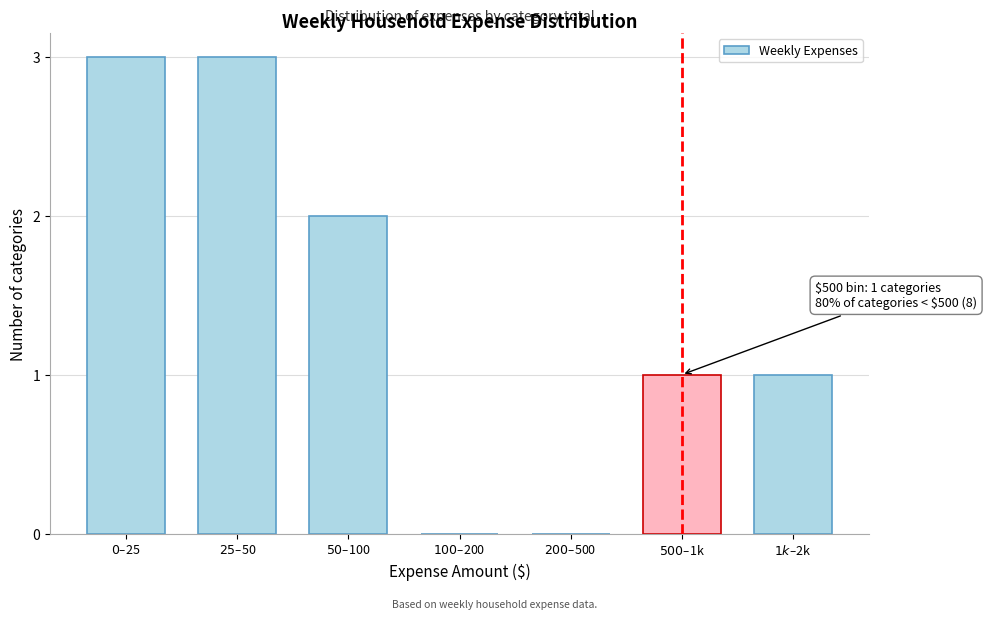

What is the sum of all values?

10